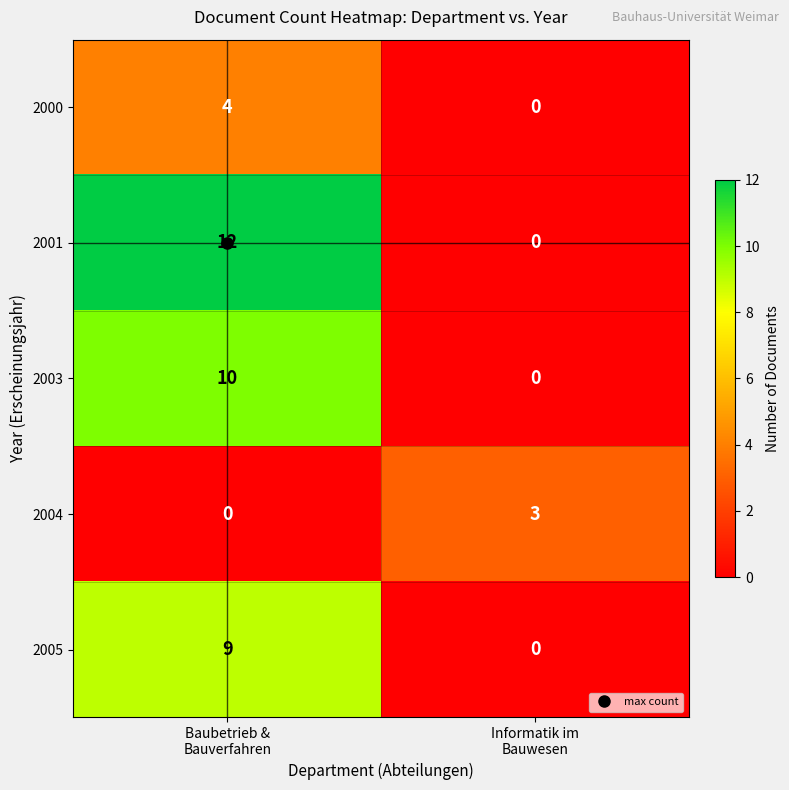

List the series in order of their peak value, highest first.

2001, 2003, 2005, 2000, 2004